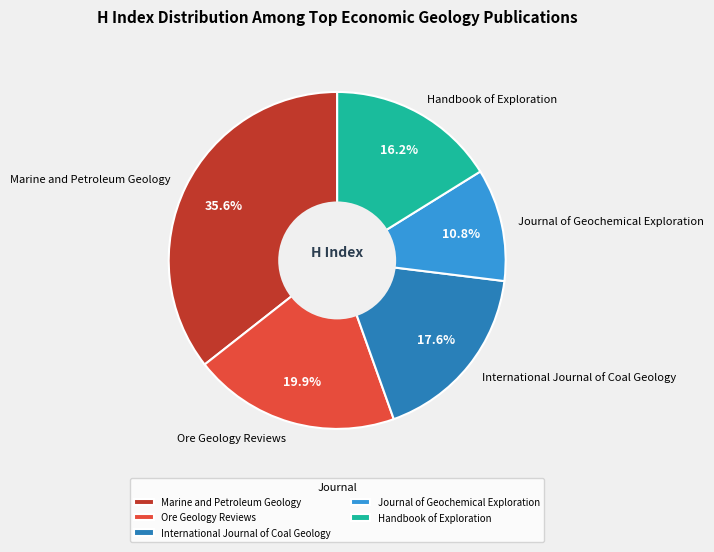

What percentage is NOT represented by Handbook of Exploration?

83.8%